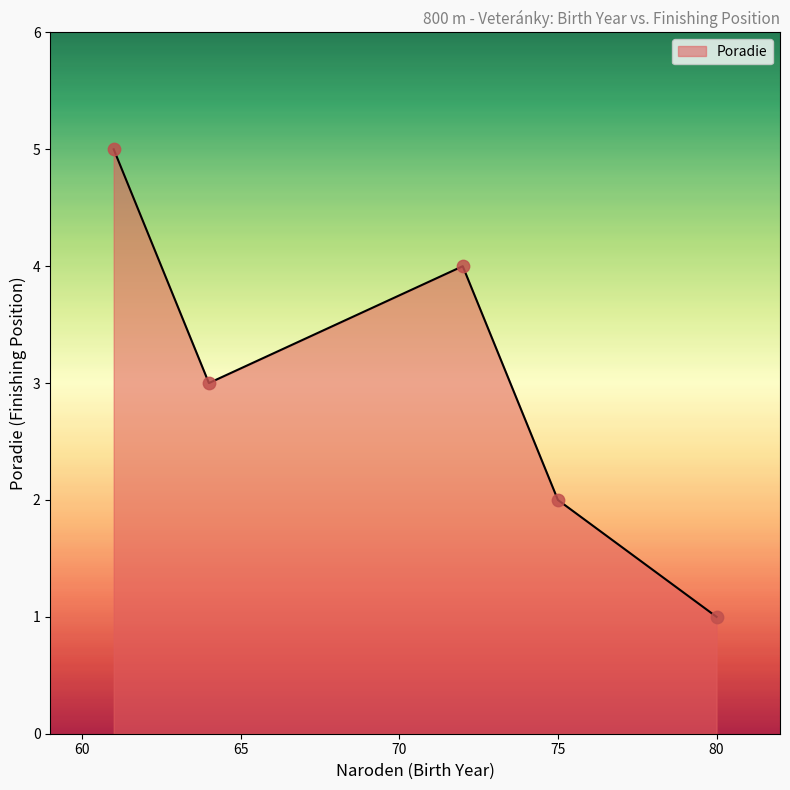

What is the maximum value shown in the chart?

5